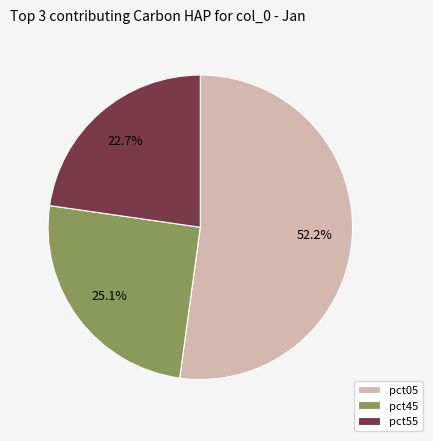

How much of the chart is everything except pct45?

74.9%